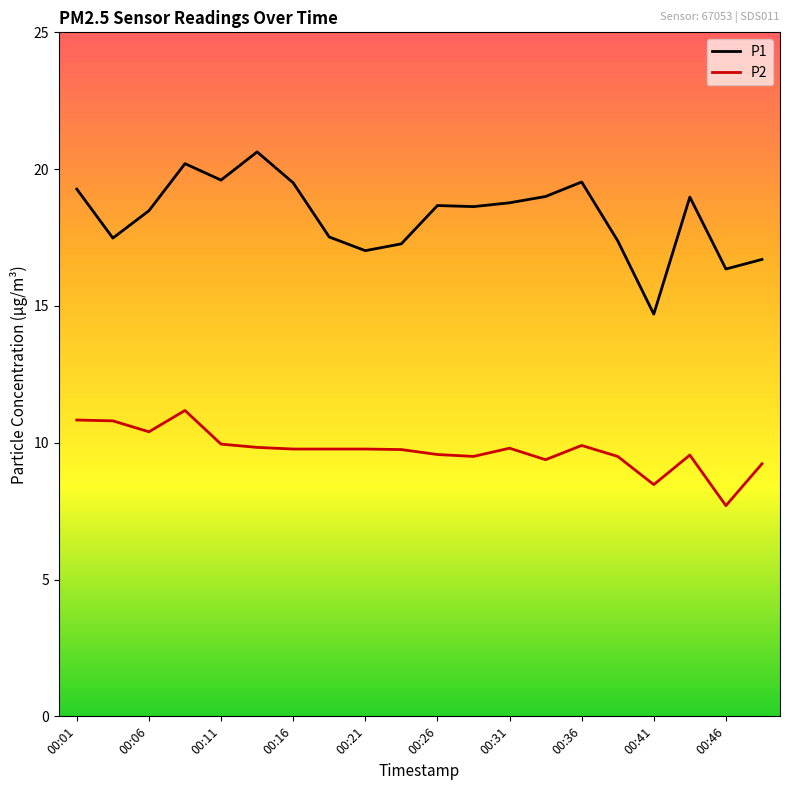

True or false: P2 and P1 cross at least once.

False